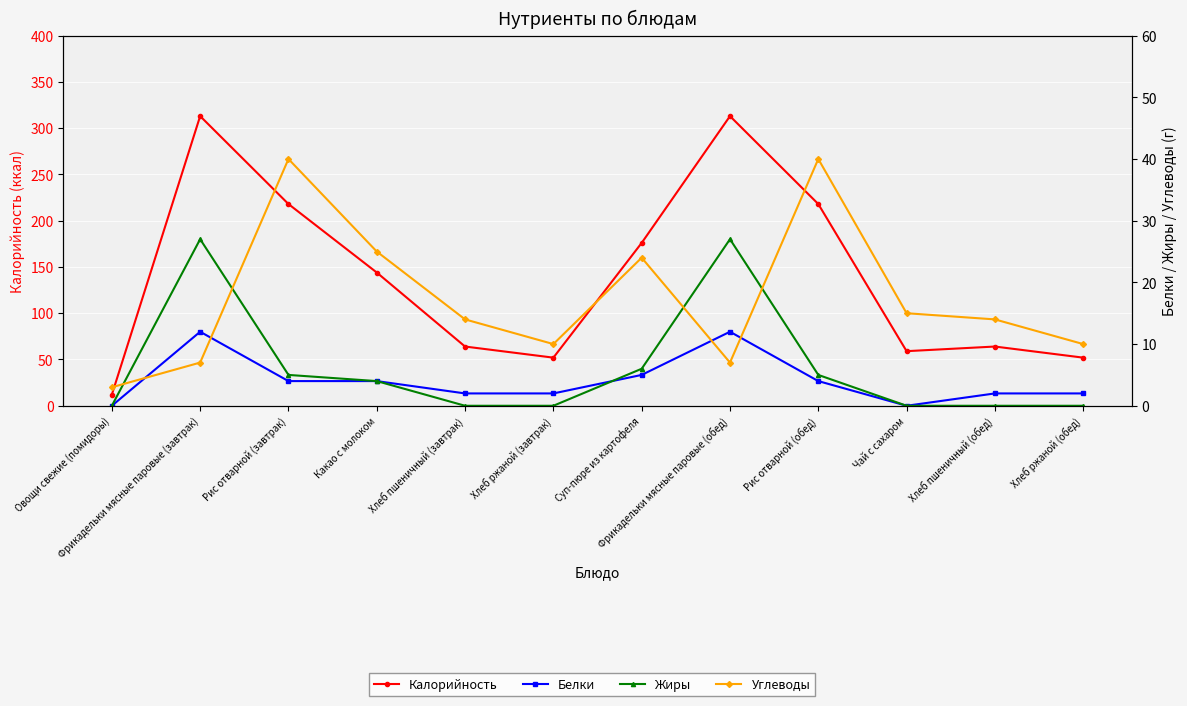

What is the total value across all series at Хлеб ржаной (обед)?

64